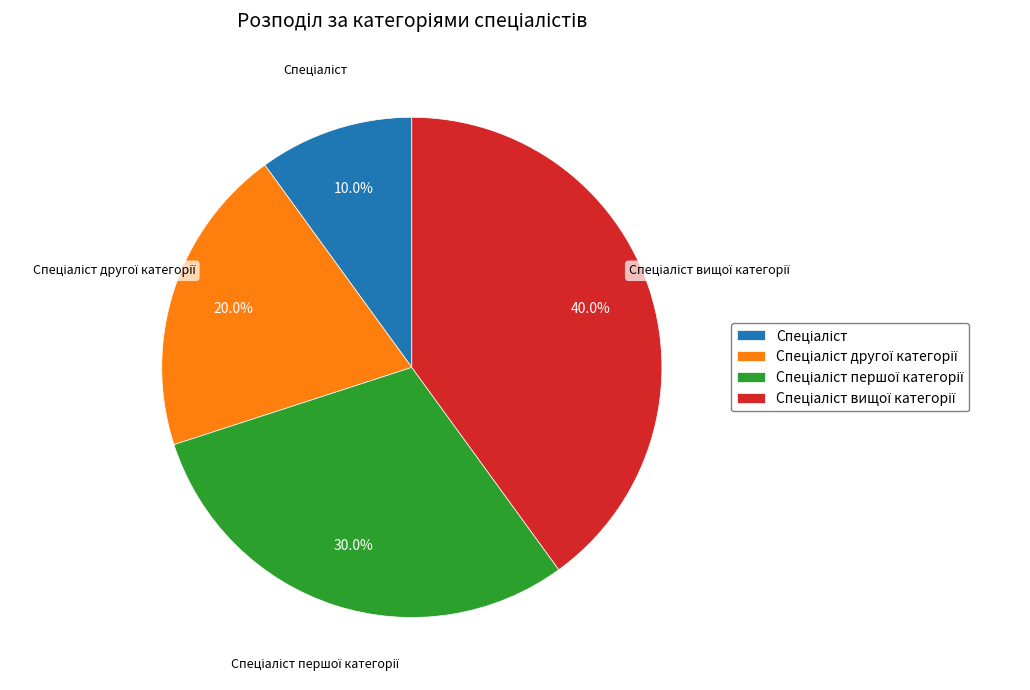

Is there any slice that represents more than half of the pie?

No